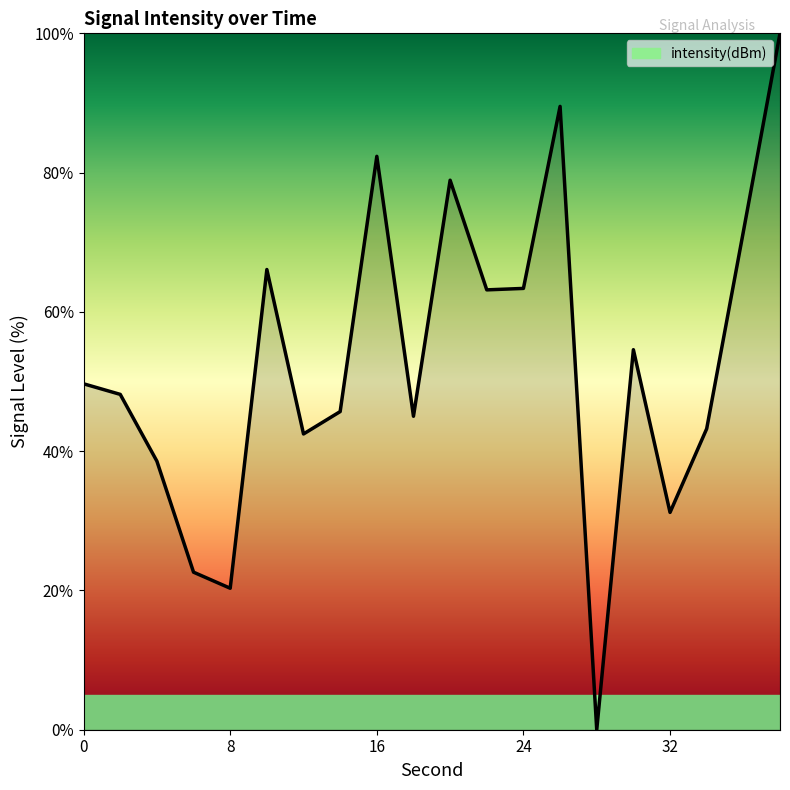

What is the maximum value shown in the chart?

100.0